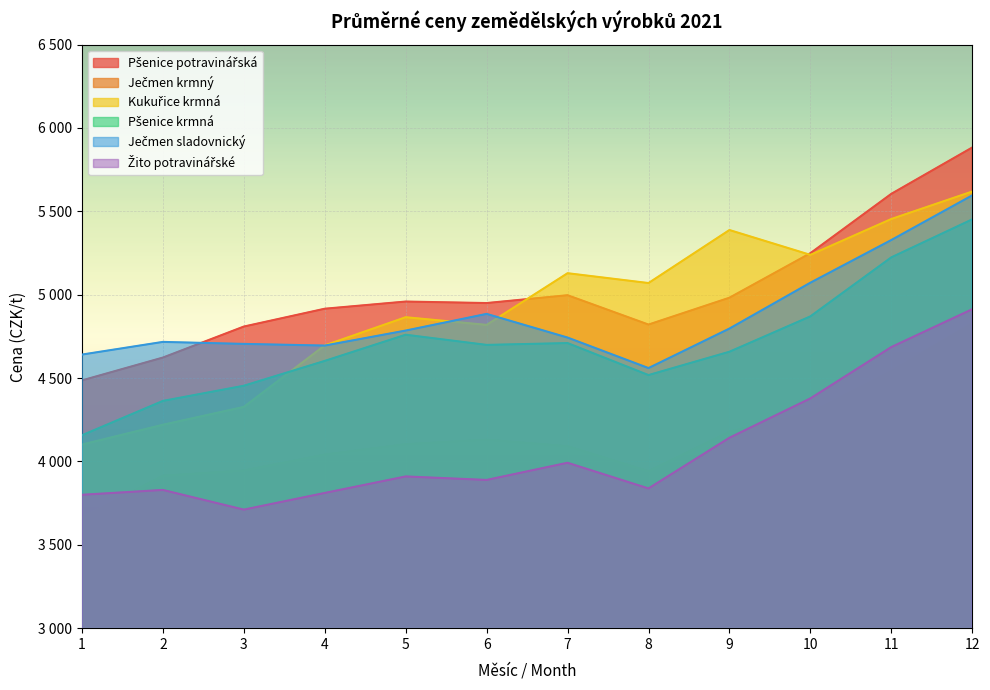

How many times do Kukuřice krmná and Ječmen sladovnický cross each other?

3